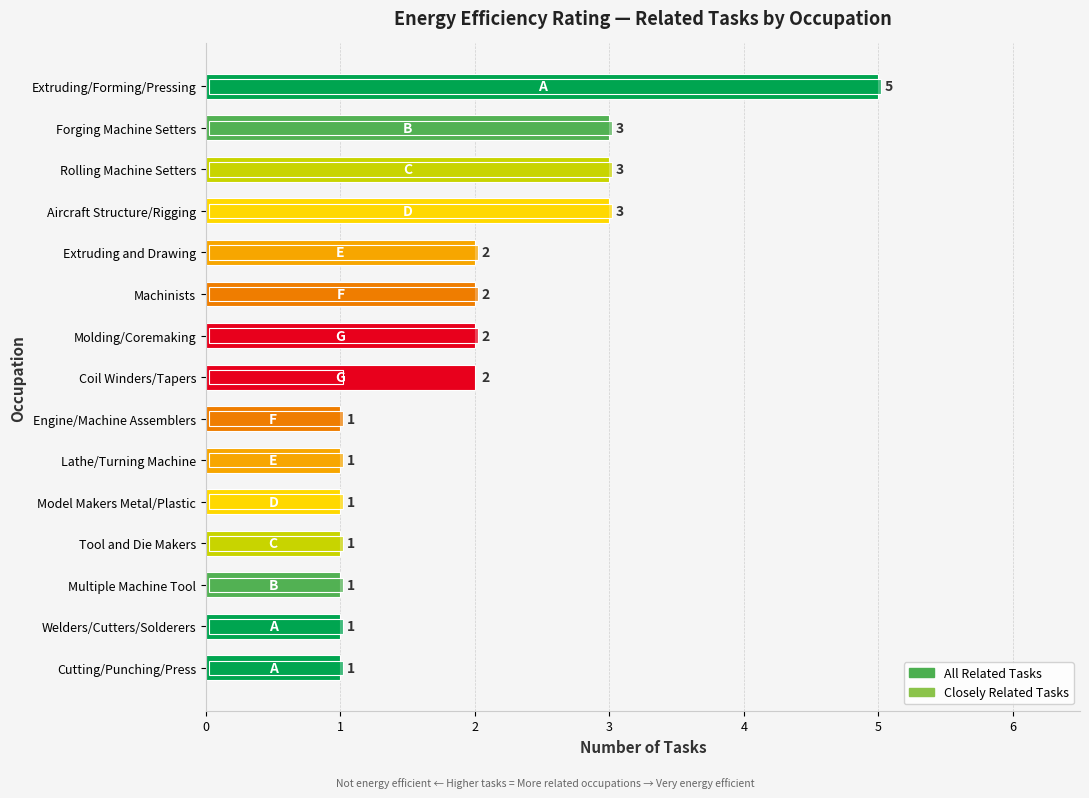

List the series in order of their peak value, highest first.

All Related Tasks, Closely Related Tasks